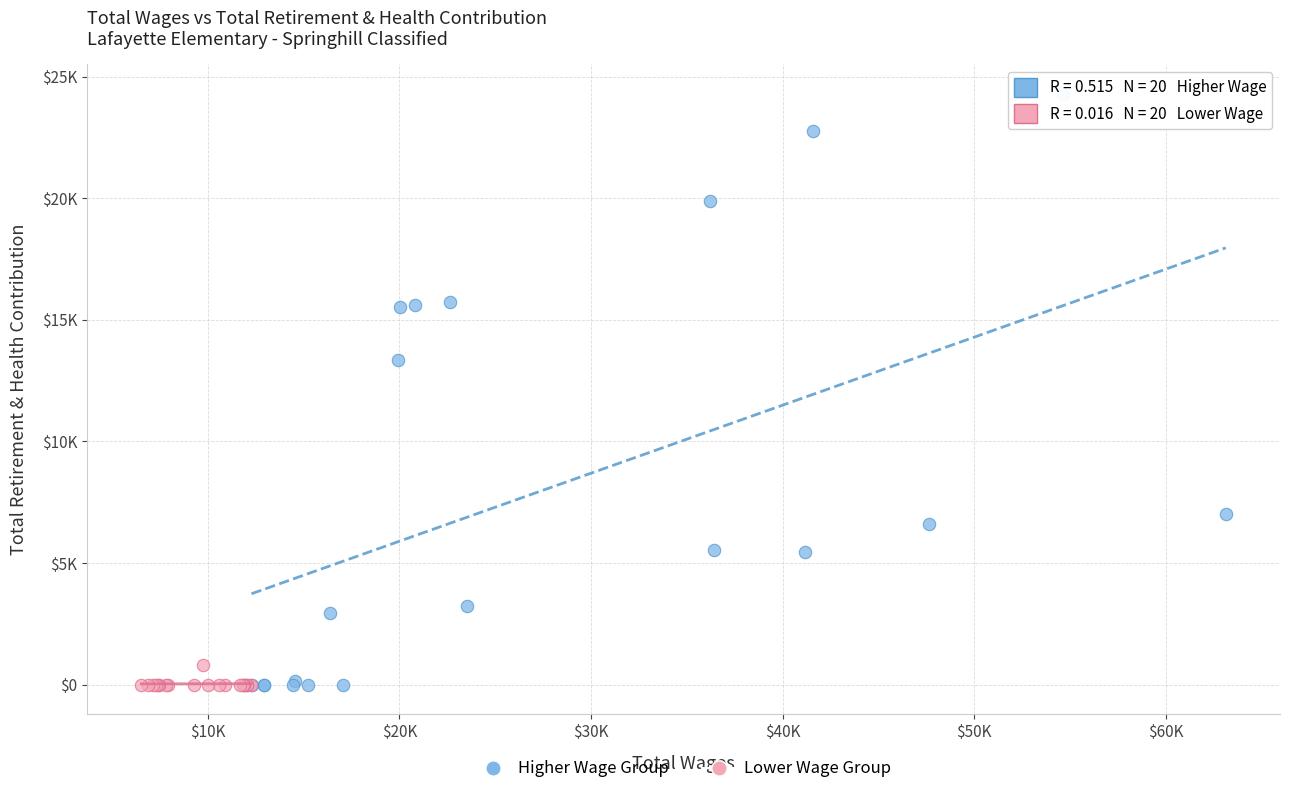

What are all the series names shown in the legend?

Higher Wage Group, Lower Wage Group